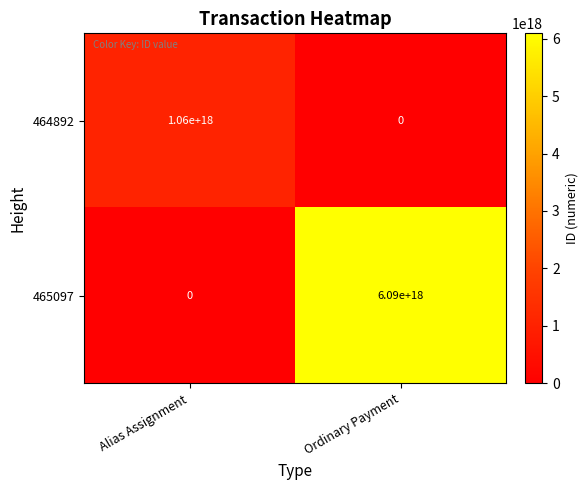

Is it true that 465097 equals 6090000000000000000 at Ordinary Payment?

True